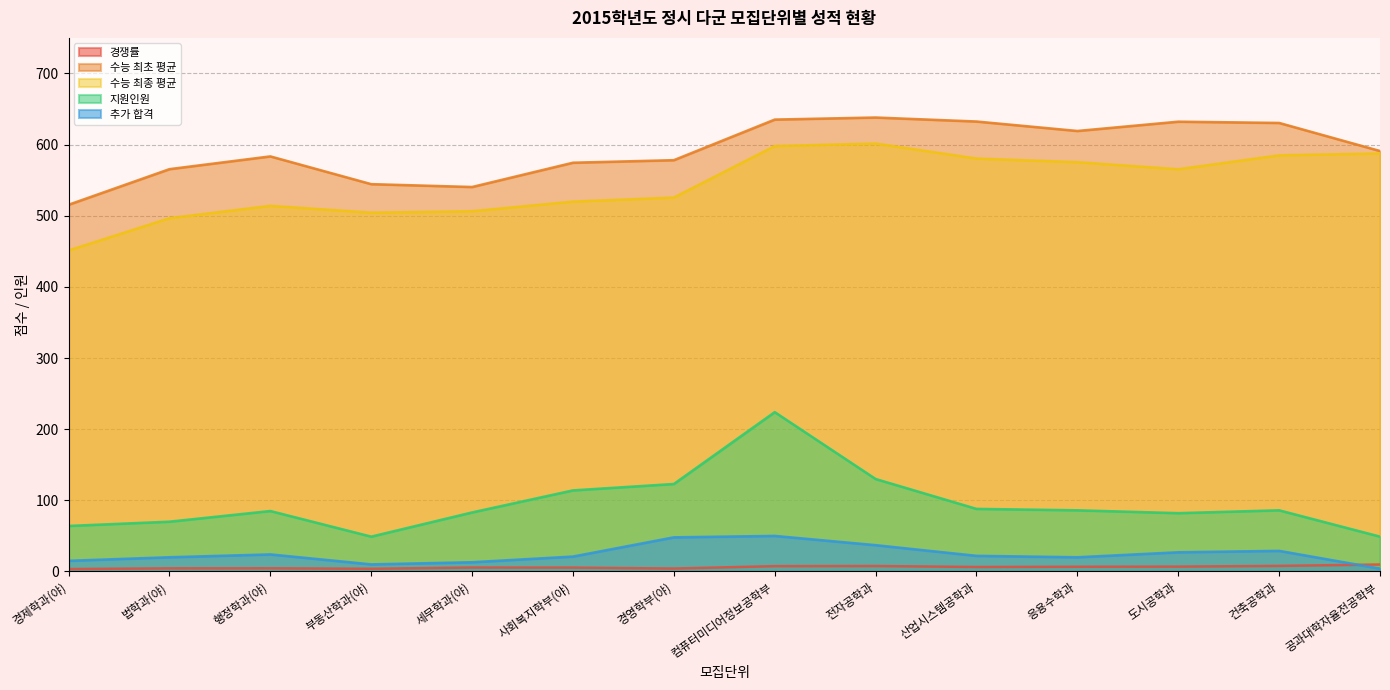

What is the difference between the highest and lowest values at 도시공학과?

625.4